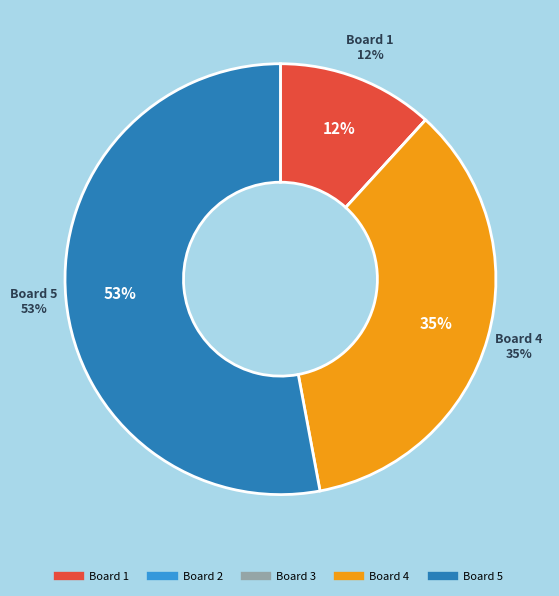

Which has a higher value, Board 5 or Board 3?

Board 5